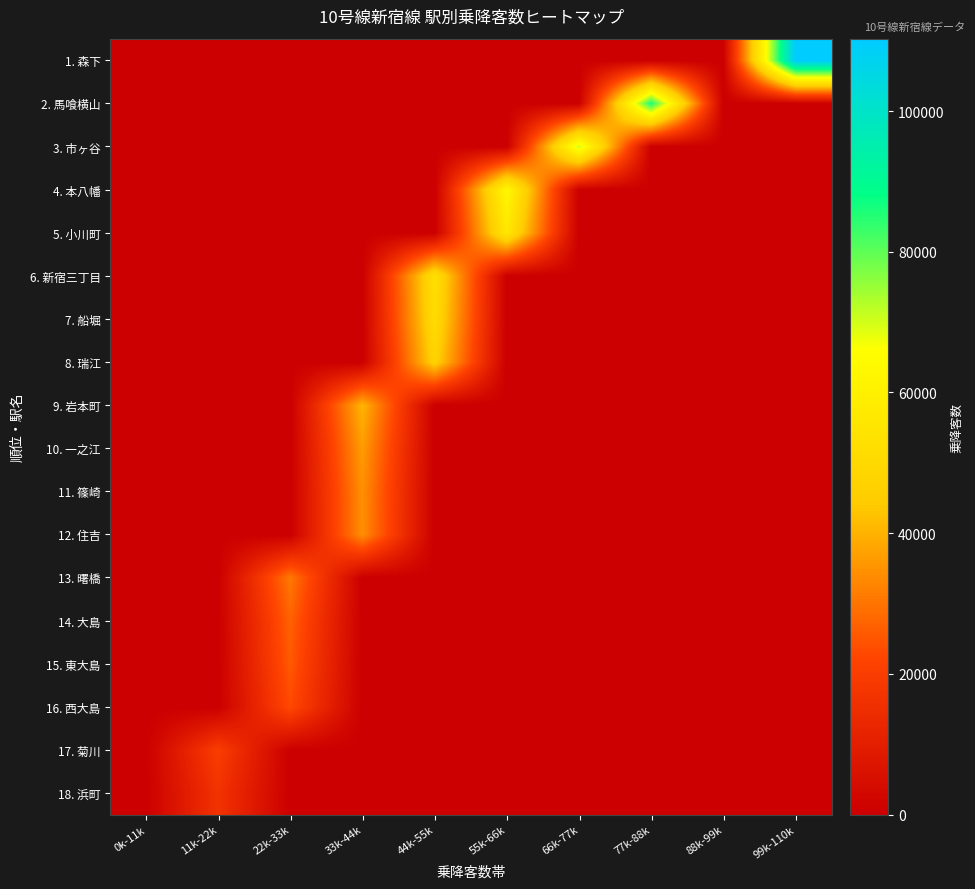

List the series in order of their peak value, lowest first.

18. 浜町, 17. 菊川, 16. 西大島, 15. 東大島, 14. 大島, 13. 曙橋, 12. 住吉, 11. 篠崎, 10. 一之江, 9. 岩本町, 8. 瑞江, 7. 船堀, 6. 新宿三丁目, 5. 小川町, 4. 本八幡, 3. 市ヶ谷, 2. 馬喰横山, 1. 森下